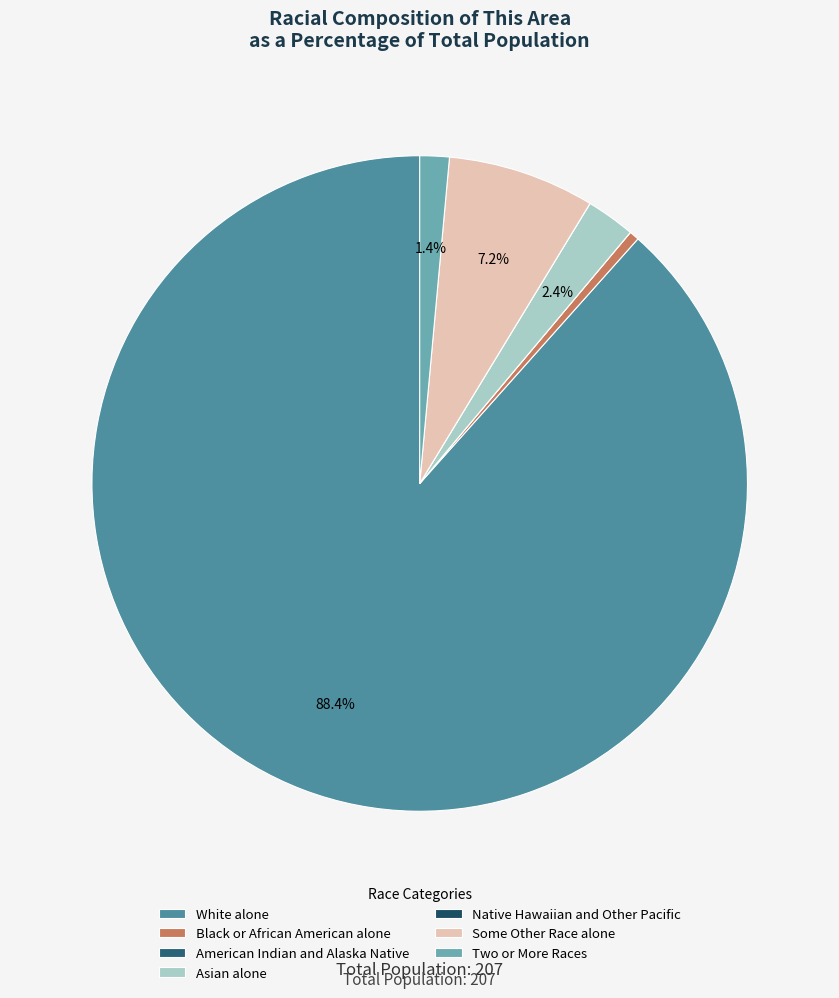

The American Indian and Alaska Native slice represents 1% of the pie. True or false?

False